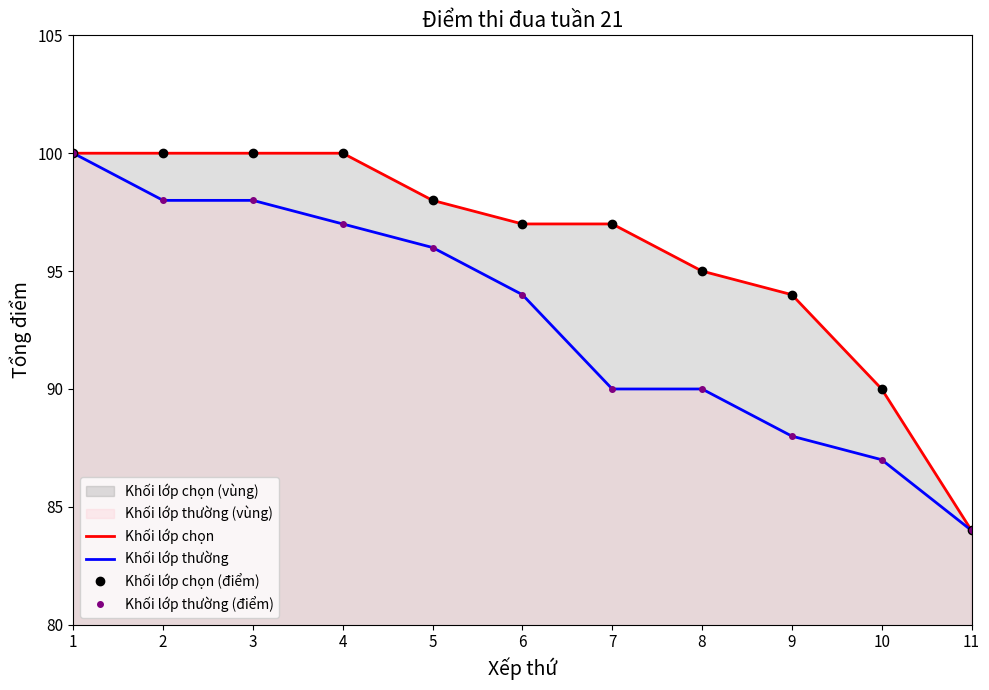

What is the value of the Khối lớp thường (điểm) point at the 8th from the left?

90